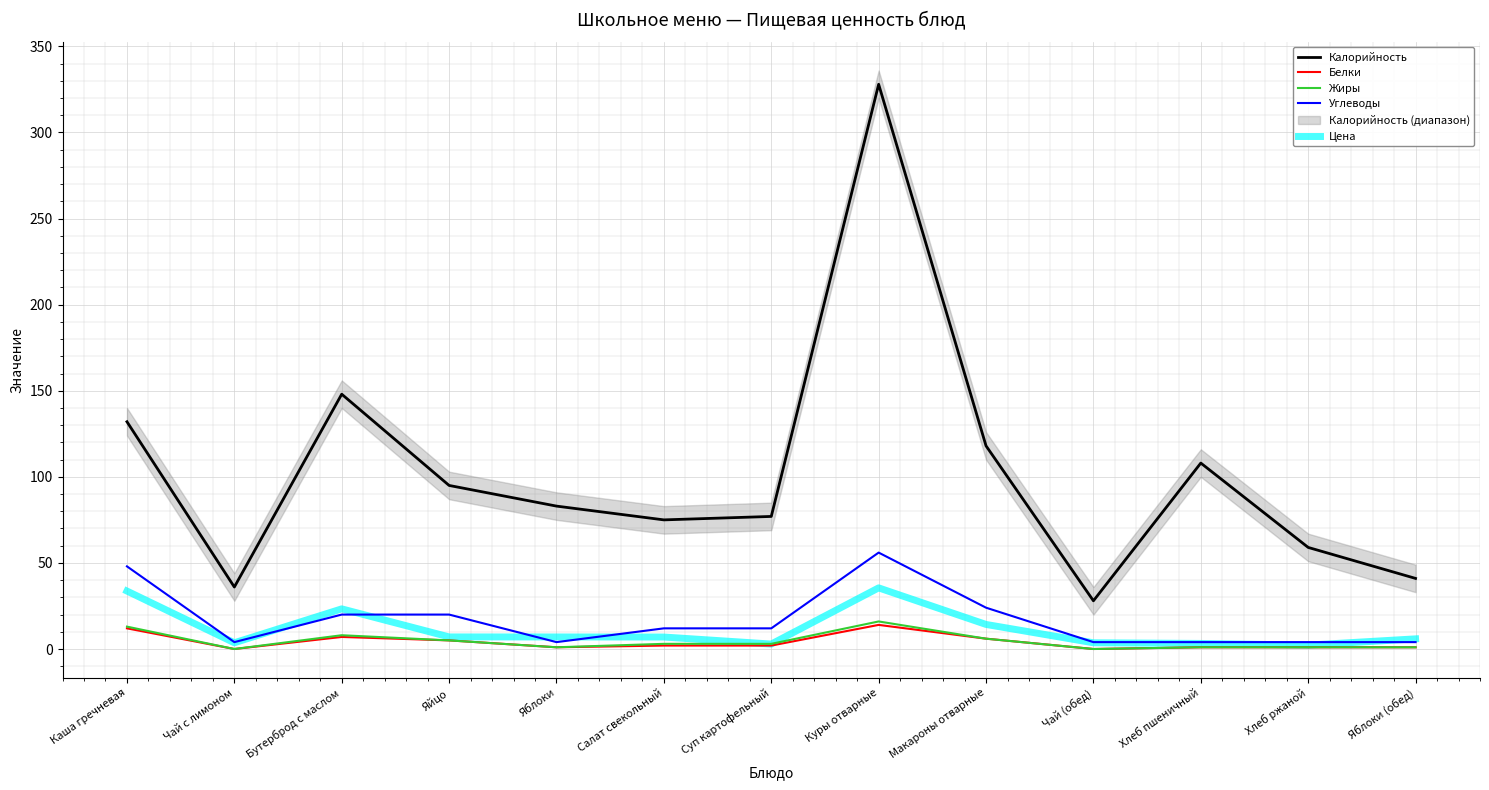

Where does the Углеводы series first go above 12?

Каша гречневая